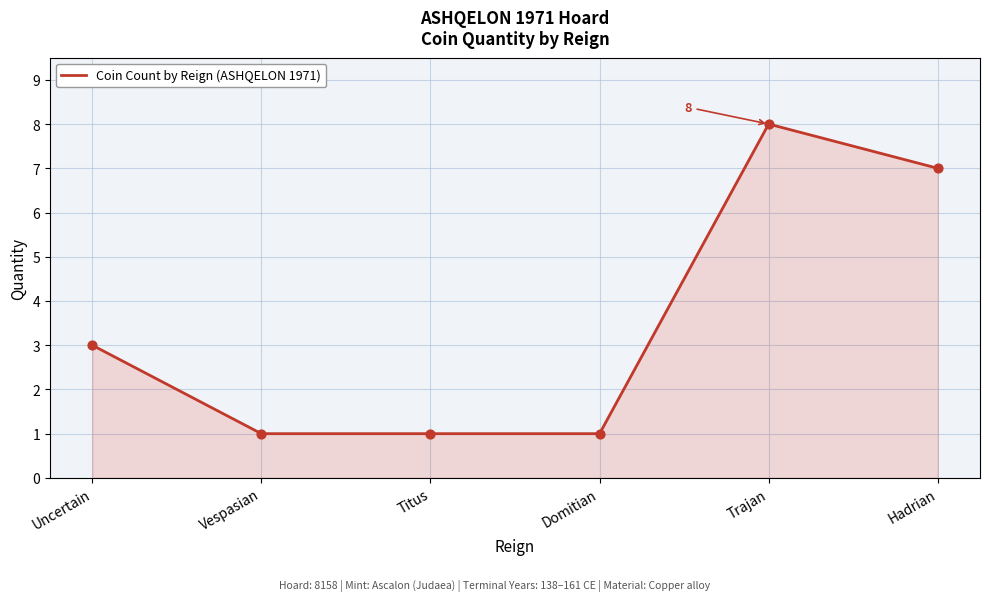

What is the change in value from Vespasian to Trajan?

+7